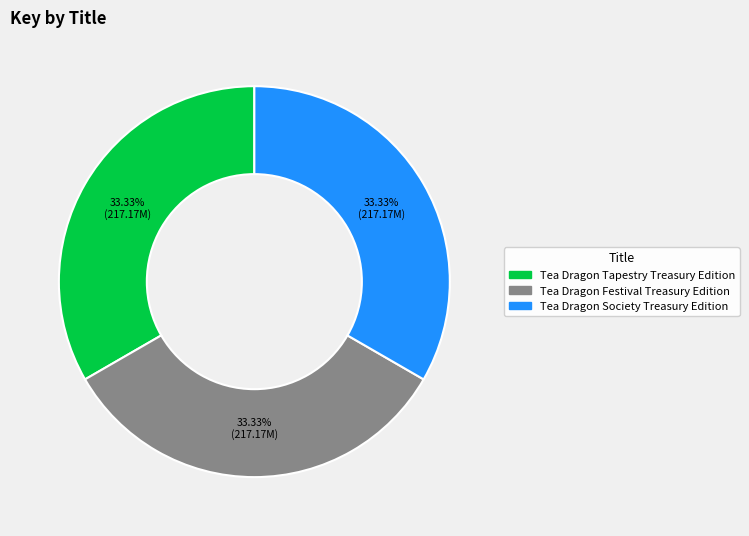

Does Tea Dragon Festival Treasury Edition account for over 50% of the chart?

No